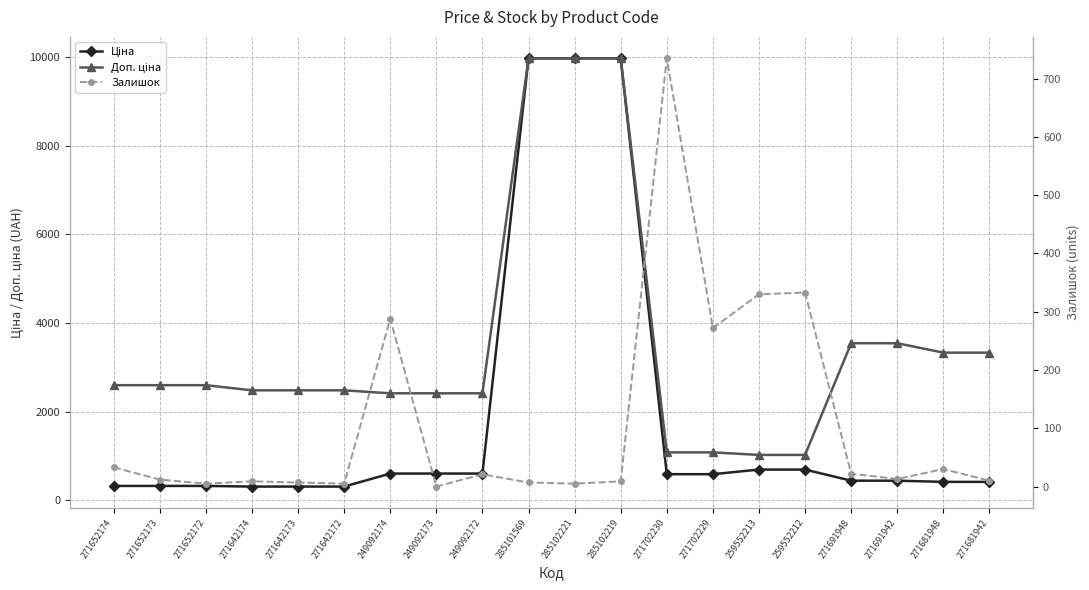

List the series in order of their peak value, lowest first.

Залишок, Ціна, Доп. ціна